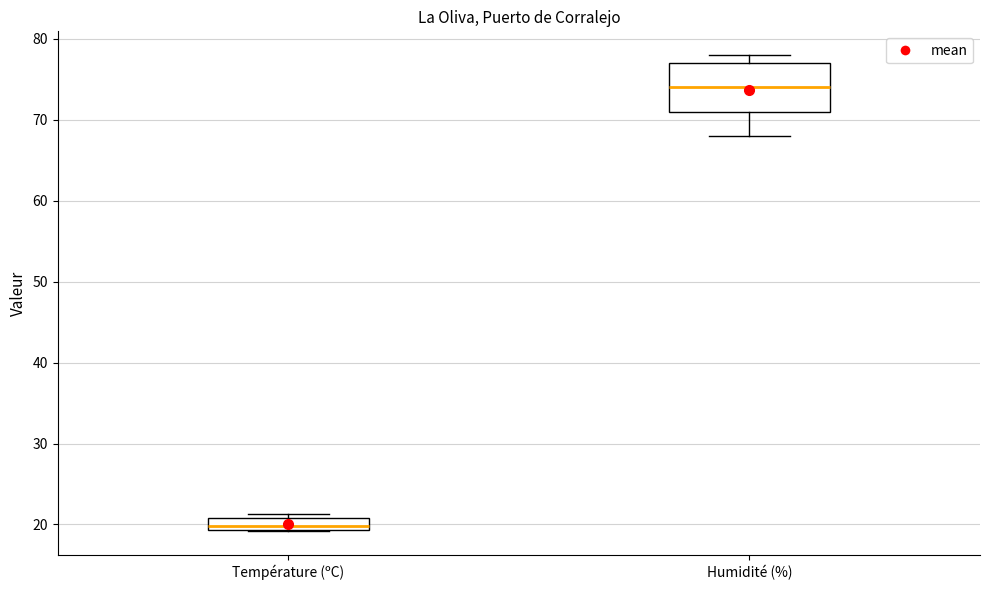

Which box is the tallest, from its lower edge to its upper edge?

Humidité (%)